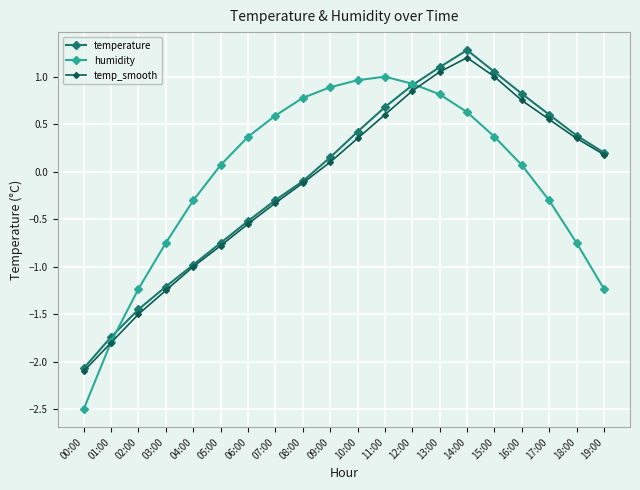

The temperature series shows -0.6 at 02:00. True or false?

False